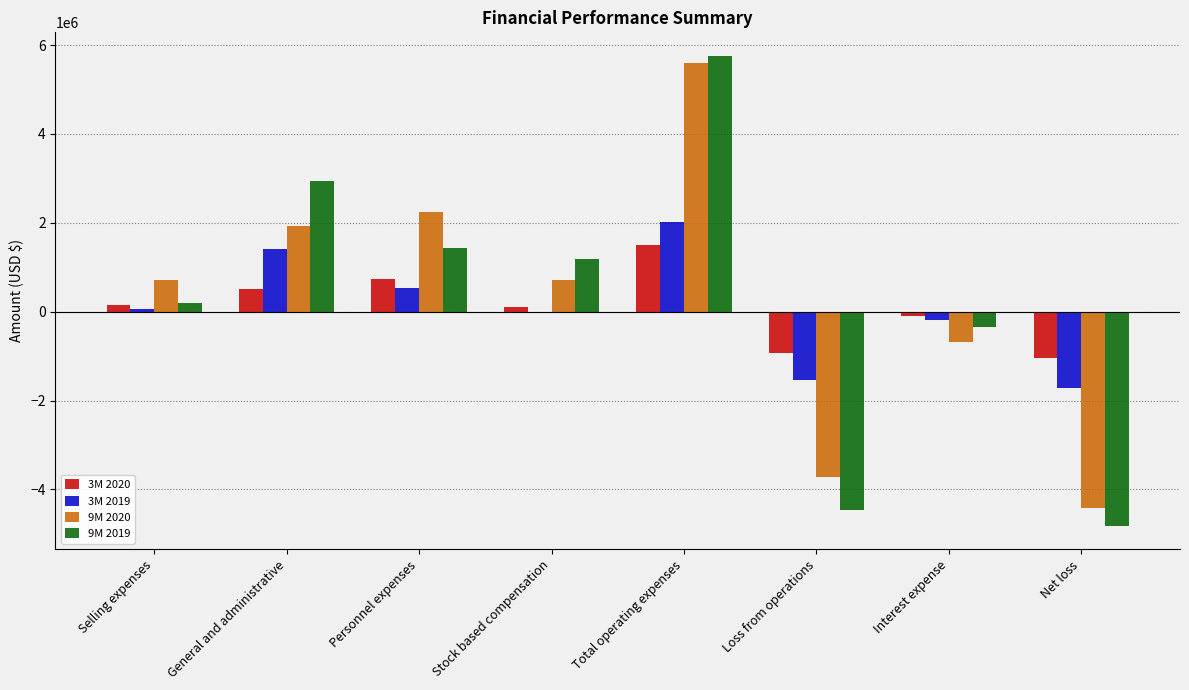

True or false: 9M 2020 has a value of 714585 at Selling expenses.

True